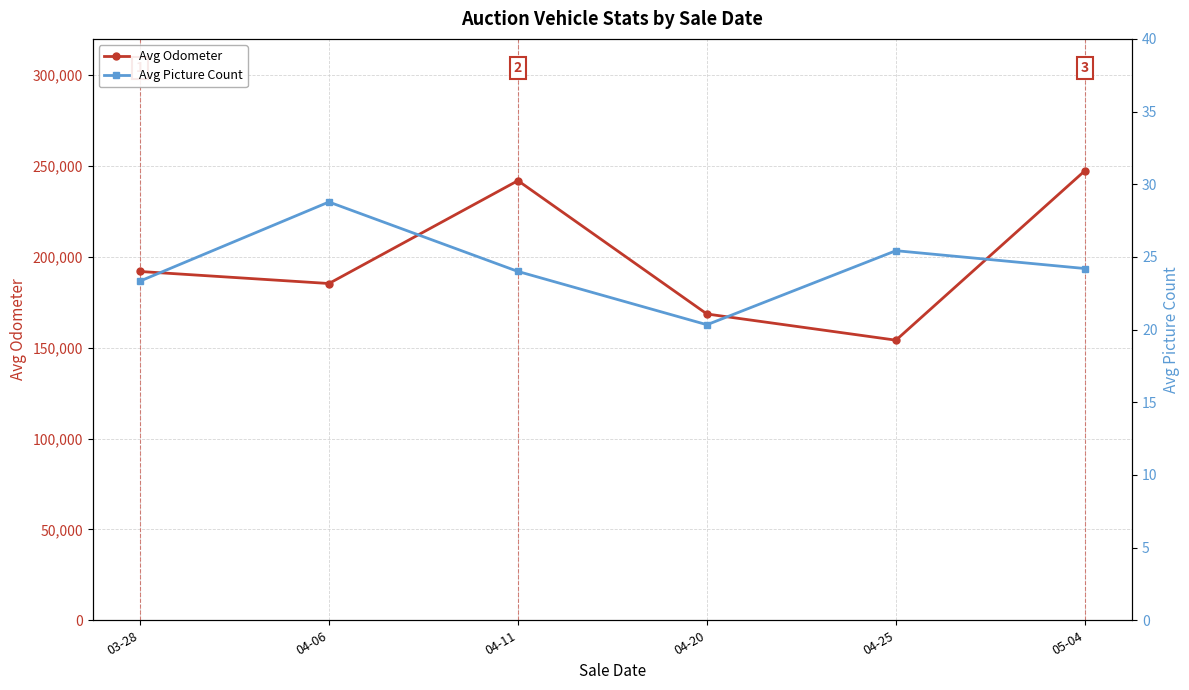

What is the difference between the maximum and second lowest values in the Avg Odometer series?

78892.7